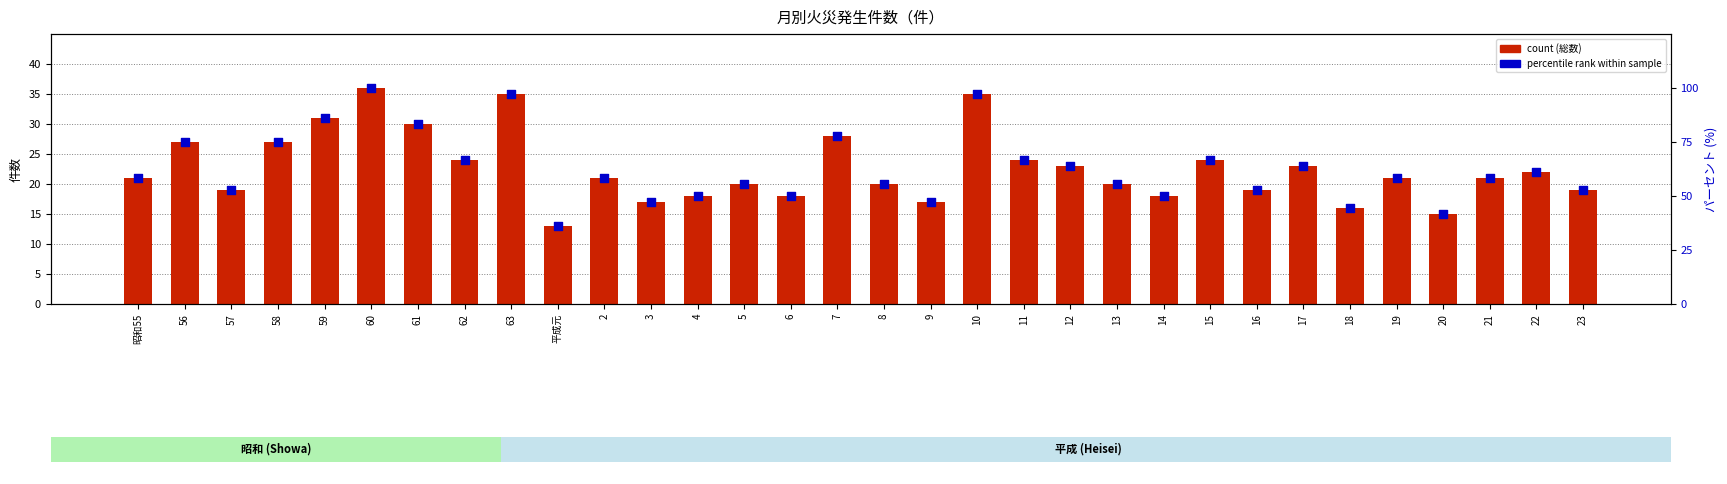

Which series reaches the minimum Y coordinate?

総数 (total)